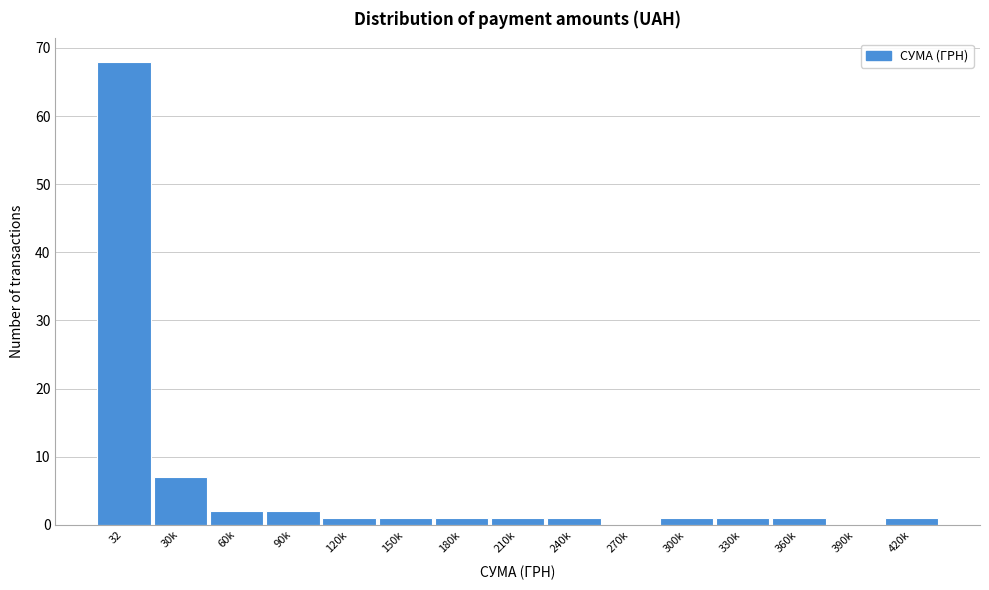

Reading left to right, extract all data points from this chart.

32=68	30k=7	60k=2	90k=2	120k=1	150k=1	180k=1	210k=1	240k=1	270k=0	300k=1	330k=1	360k=1	390k=0	420k=1